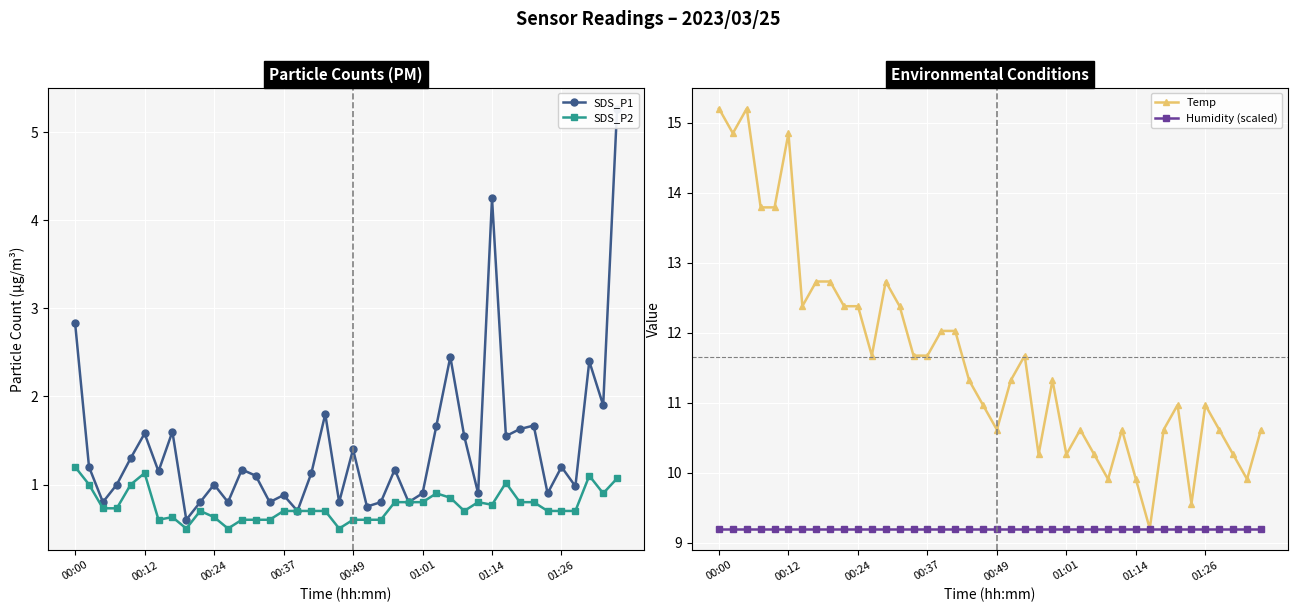

At how many categories does at least one series exceed 14?

4